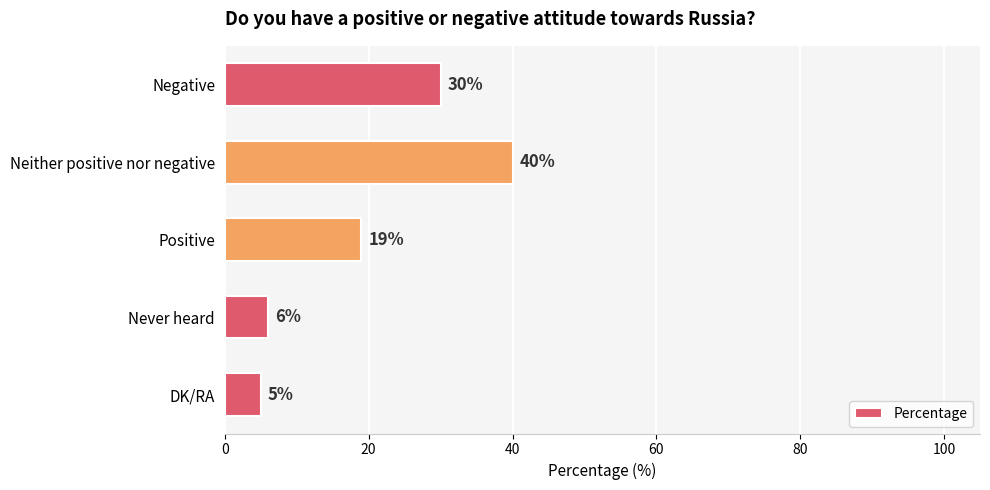

Which label corresponds to the largest value in the chart?

Neither positive nor negative